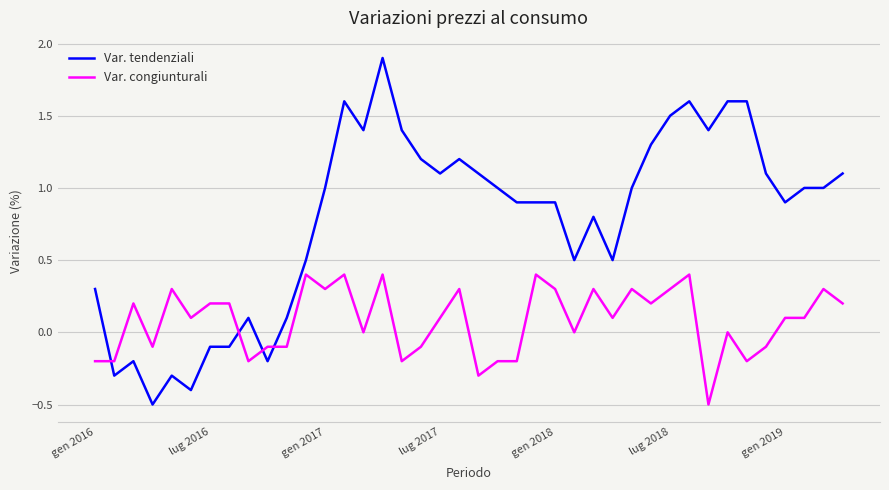

What is the smallest value displayed?

-0.5